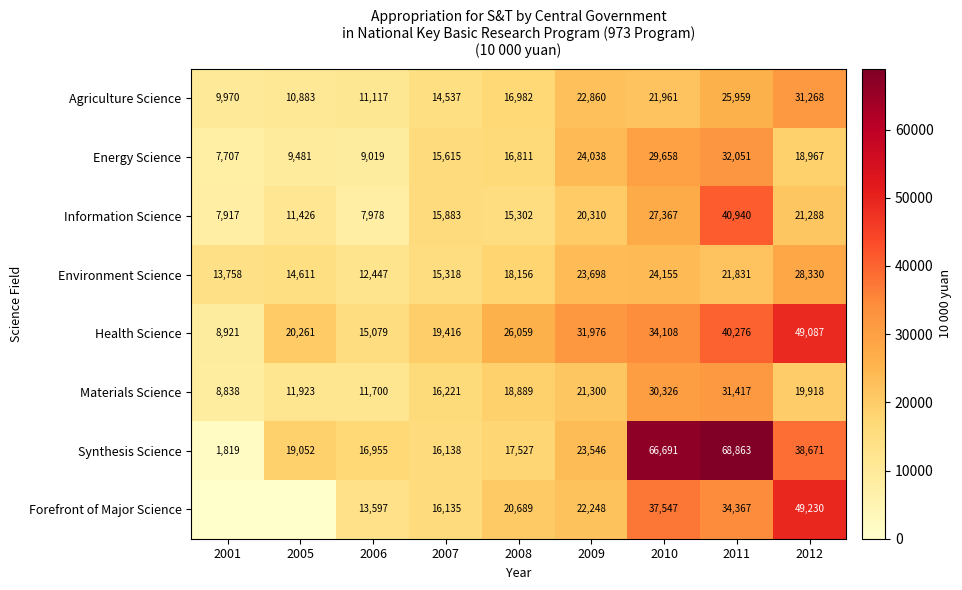

At which label does Health Science reach its minimum?

2001